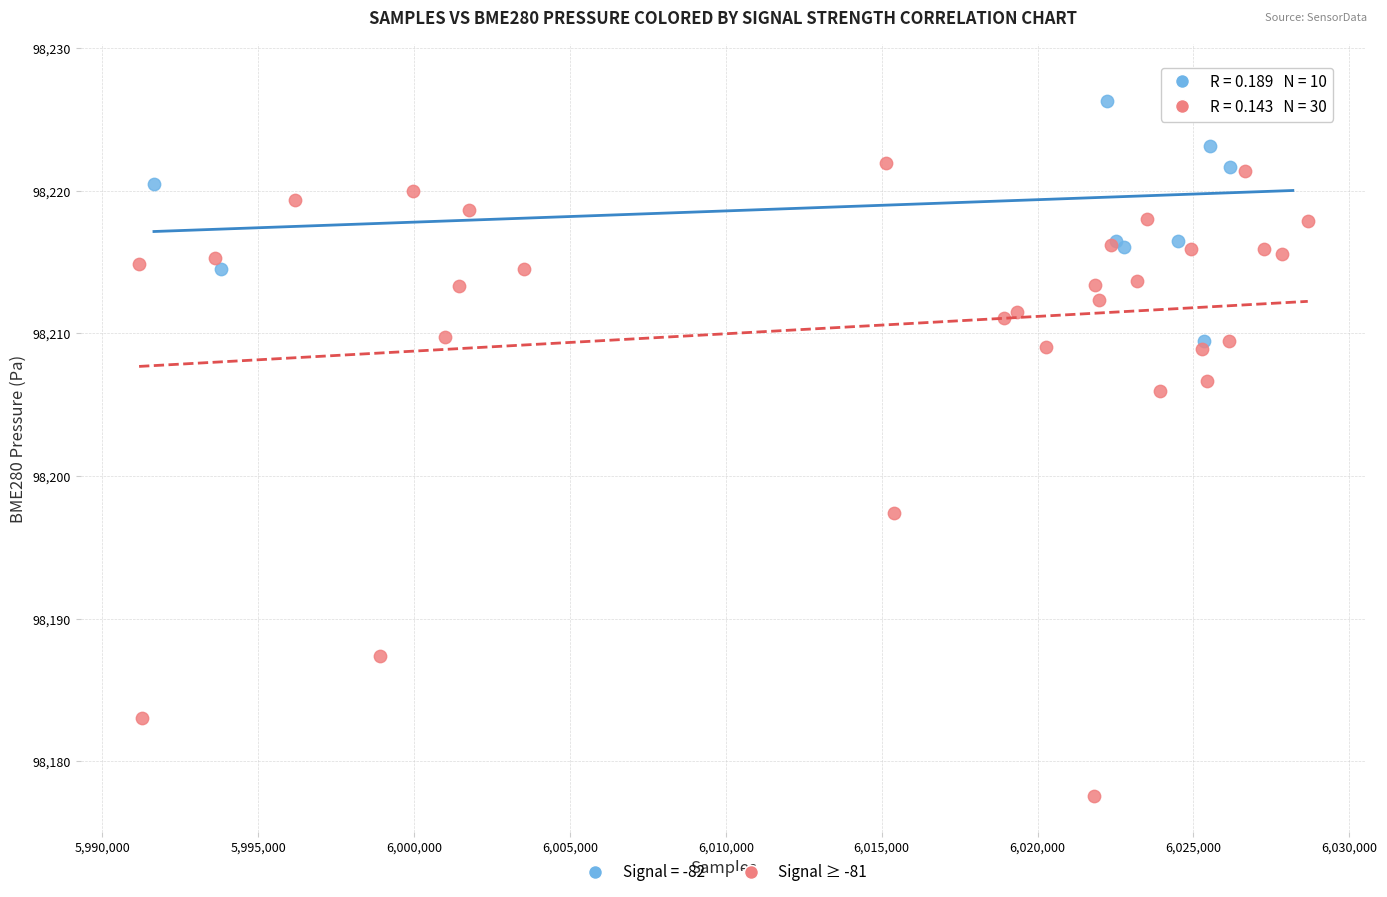

Which series has the largest Y range (max minus min)?

Signal ≥ -81